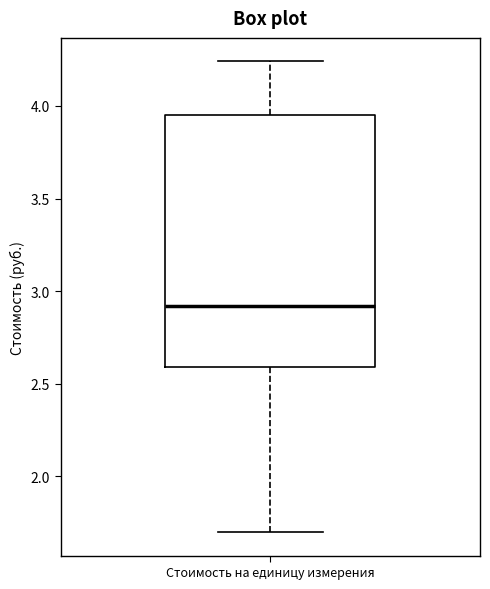

Transcribe this box plot: give where the median line is, the range the box spans, and where the two whiskers end, as read against the y-axis. The values are not printed on the chart, so give them approximately, as read against the axis.

median 2.90, box 2.60 to 3.95, whiskers 1.70 to 4.25